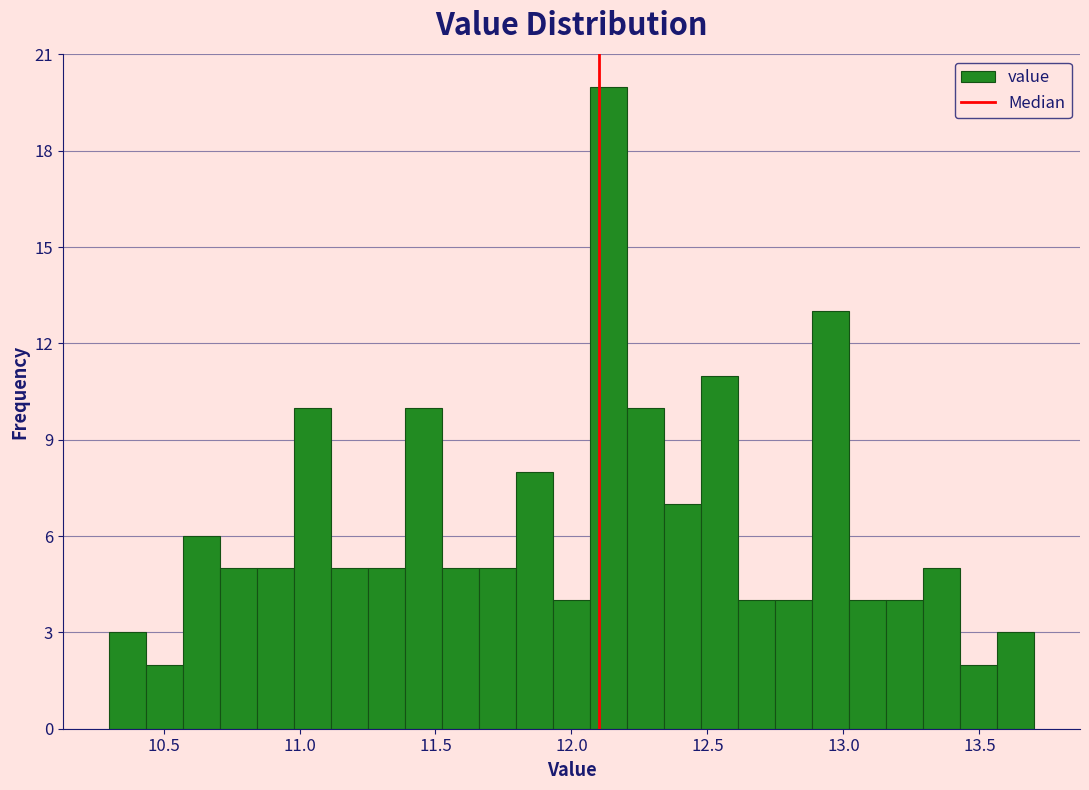

Read against the x-axis, roughly where is the centre of the tallest bar?

12.15